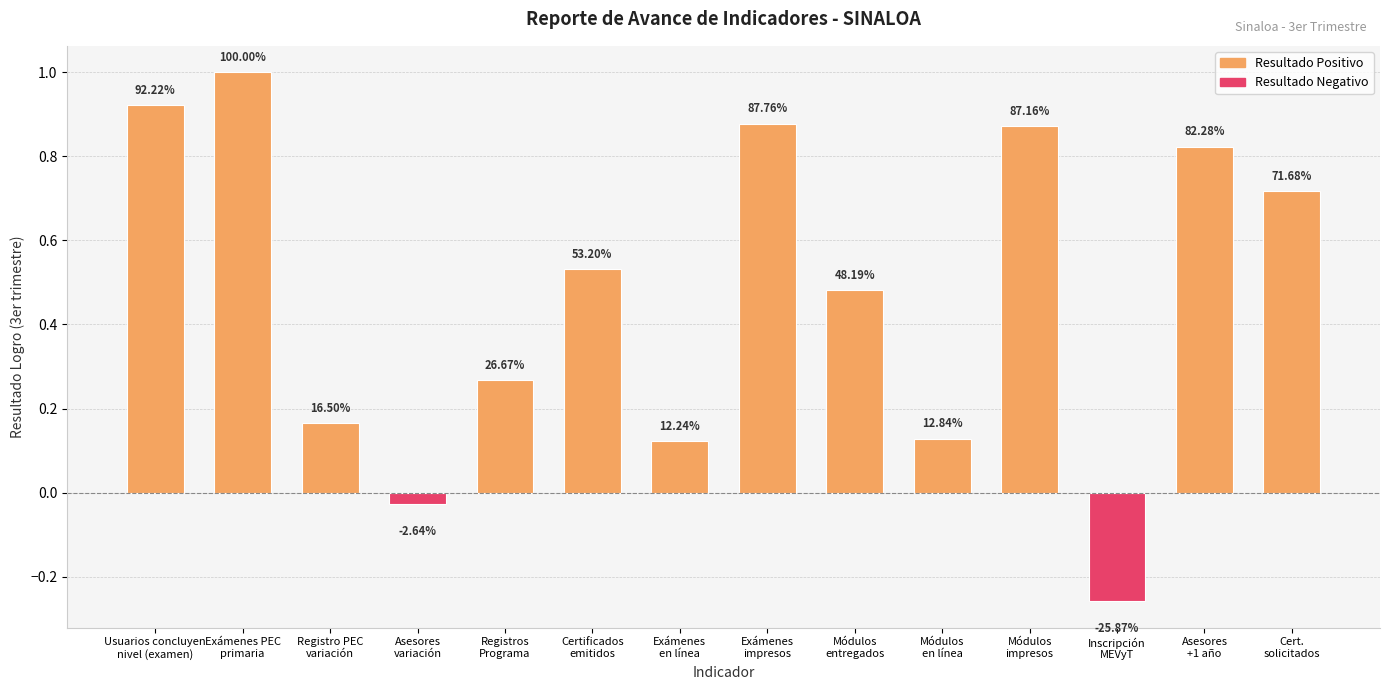

At which label is the value closest to 0?

Asesores
variación